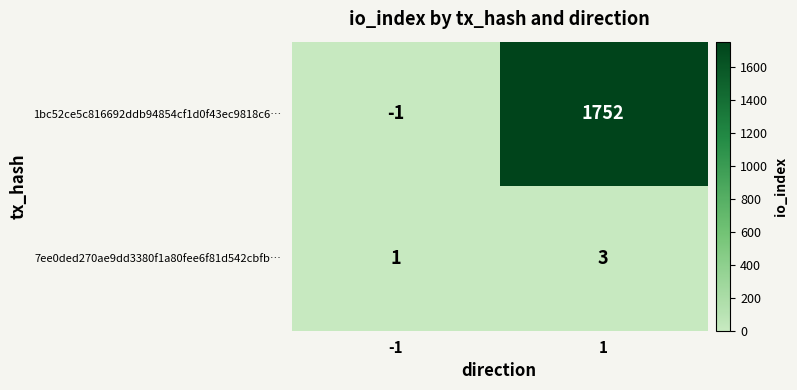

What is the spread (max minus min) of values at -1?

2